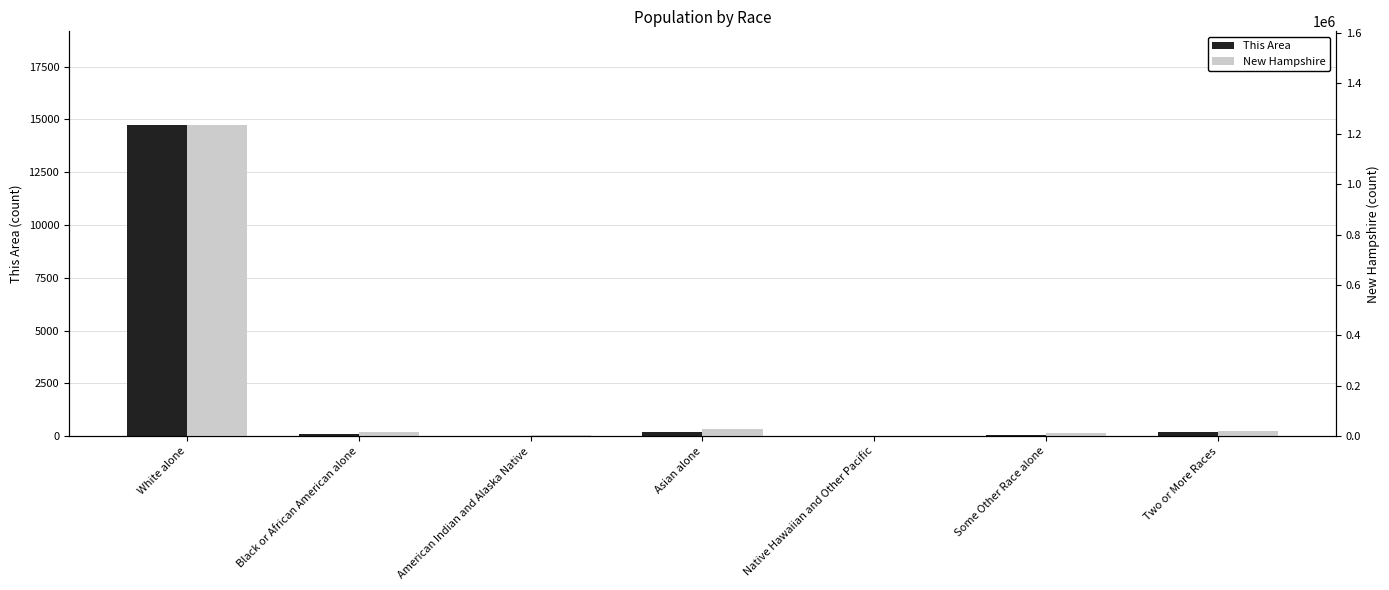

Which category has the highest value across all series?

White alone